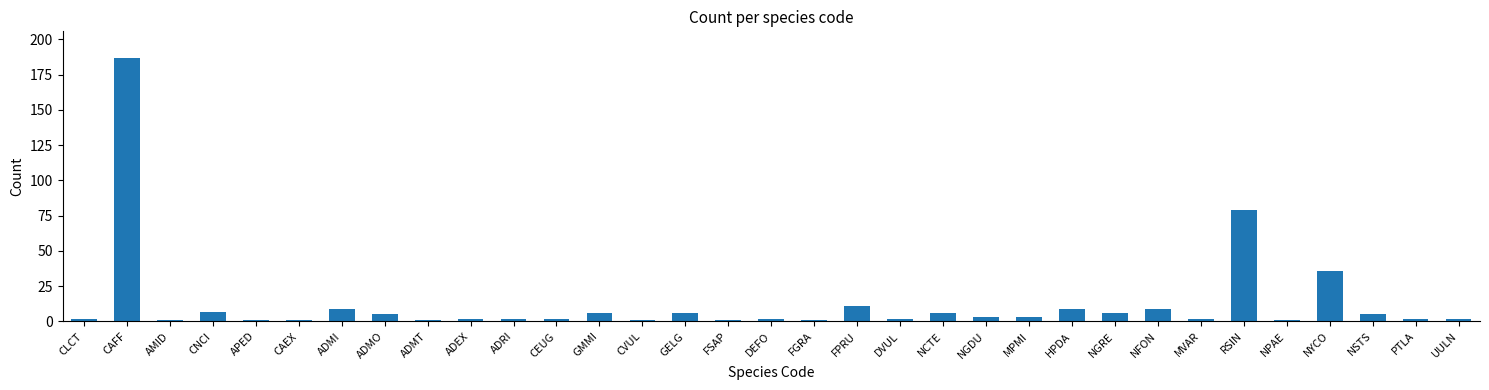

Approximately how many times larger is the value at CNCI compared to NCTE?

1.2